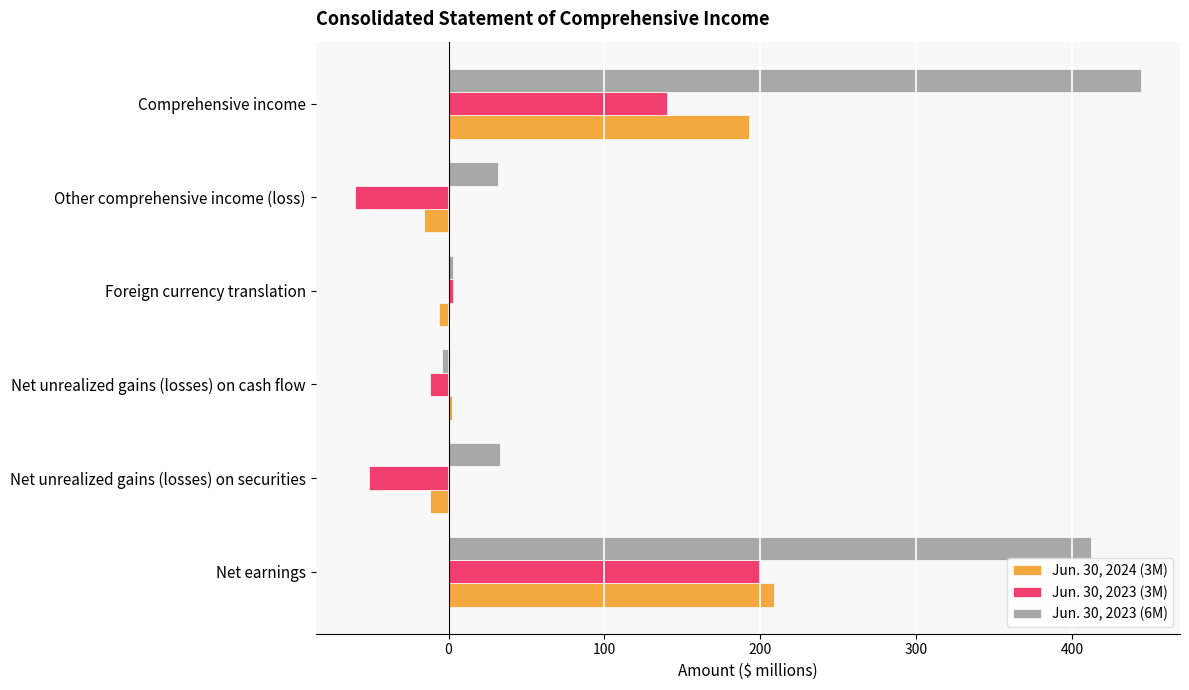

What are all the series names shown in the legend?

Jun. 30, 2024 (3M), Jun. 30, 2023 (3M), Jun. 30, 2023 (6M)